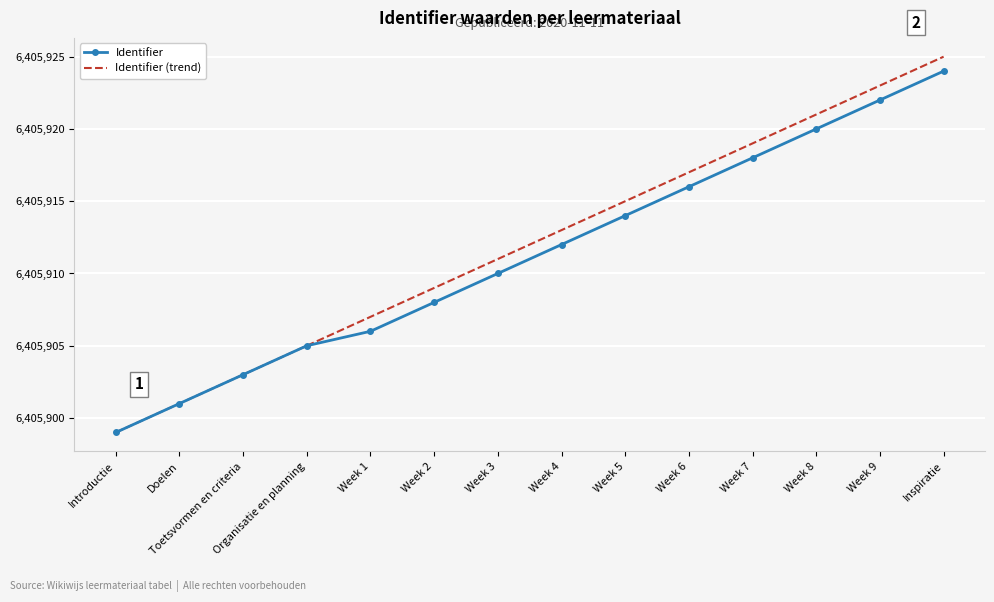

Which series has the largest range (max minus min)?

Identifier (trend)